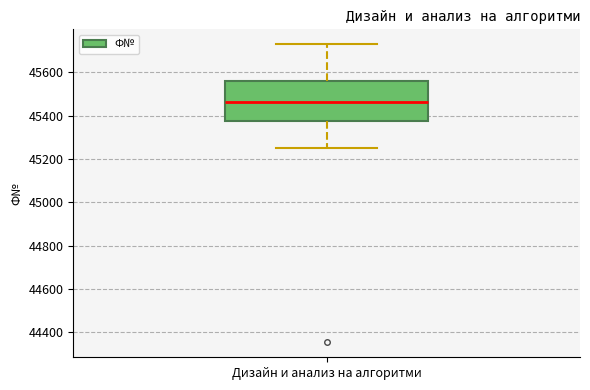

Where does the lower whisker of the box for Дизайн и анализ на алгоритми end on the y-axis? The values are not printed on the chart, so give them approximately, as read against the axis.

45260